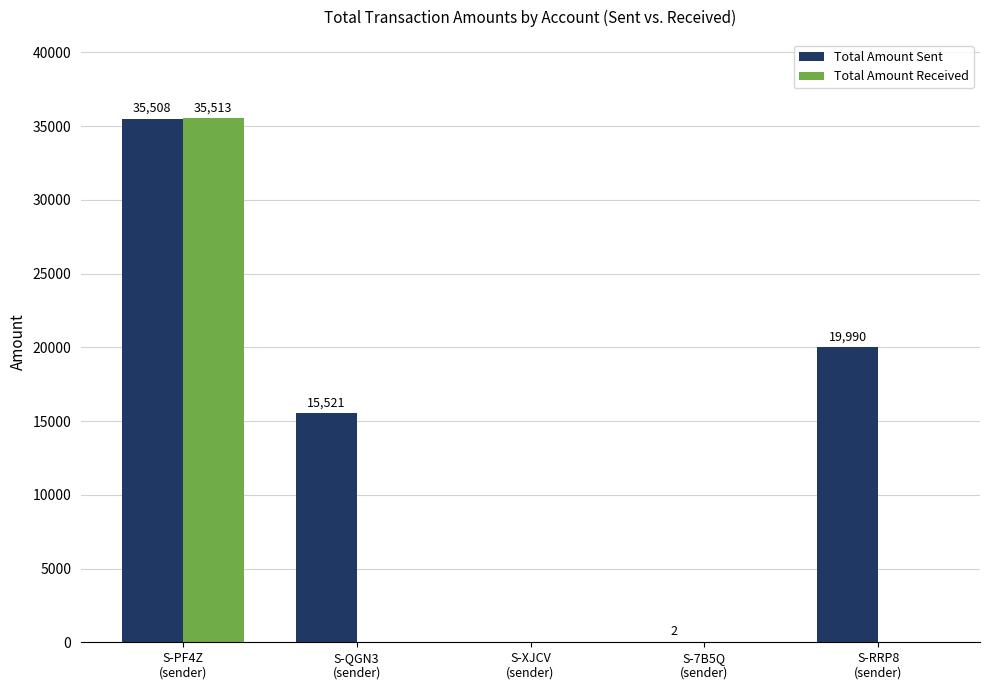

What is the highest value of the Total Amount Received series?

35513